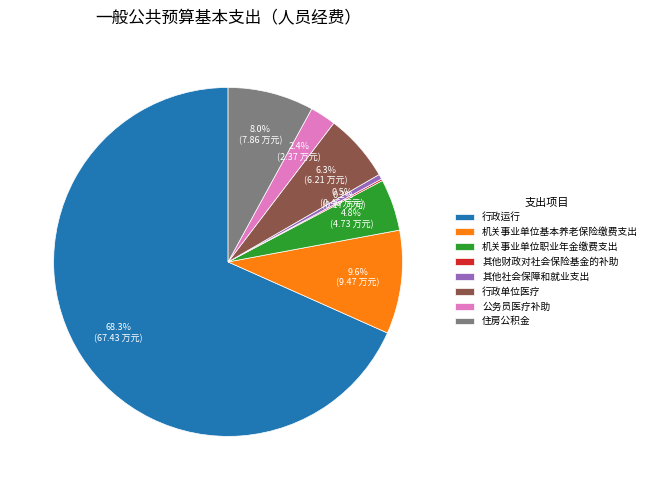

To the nearest percent, what portion does 住房公积金 represent?

8%